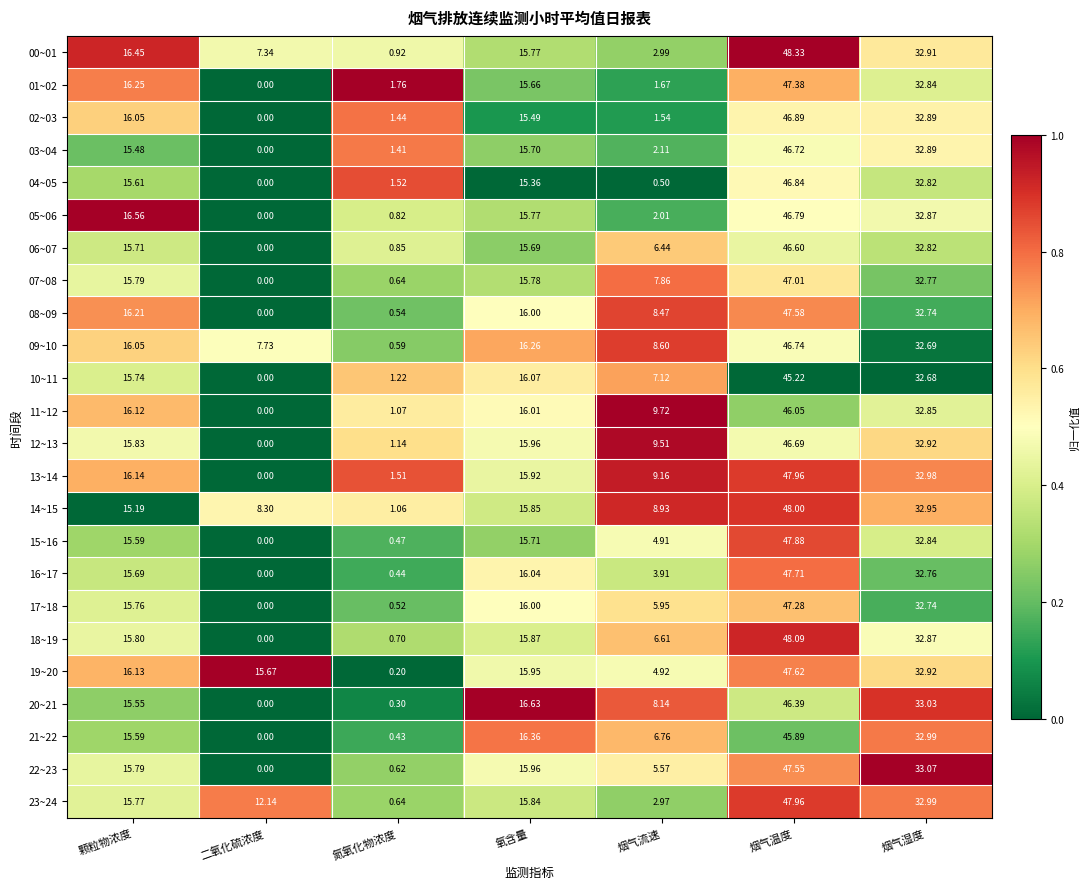

Rank the categories by 06~07 value from highest to lowest.

烟气温度, 烟气湿度, 颗粒物浓度, 氧含量, 烟气流速, 氮氧化物浓度, 二氧化硫浓度